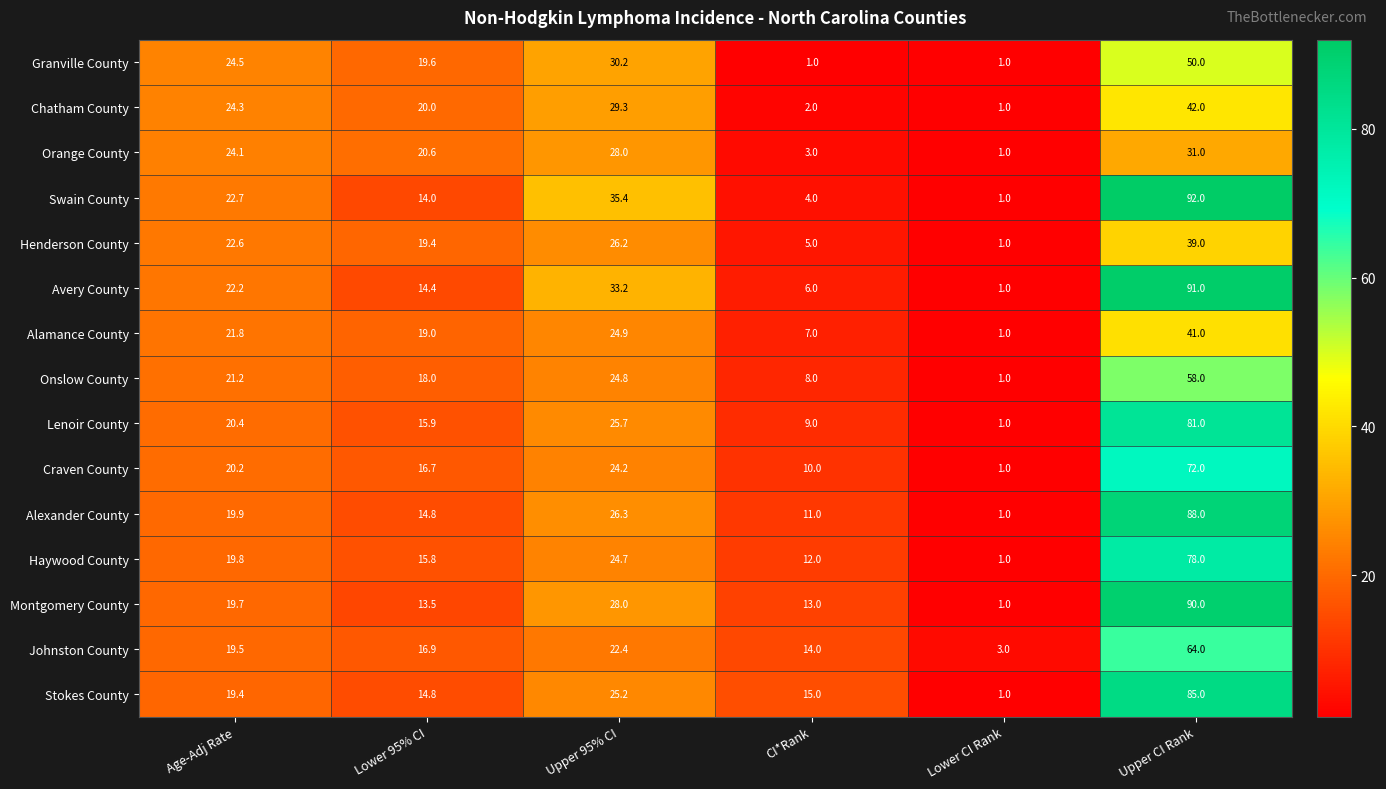

List the labels in order of Avery County value, smallest first.

Lower CI Rank, CI*Rank, Lower 95% CI, Age-Adj Rate, Upper 95% CI, Upper CI Rank